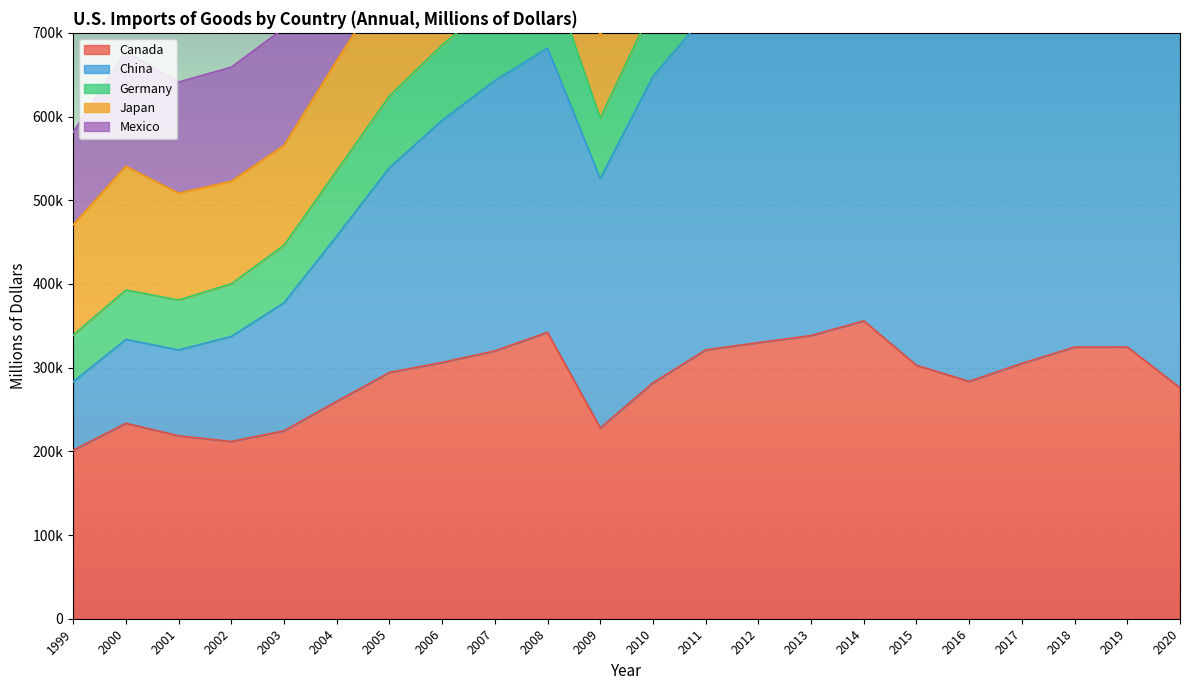

Rank the categories by Germany value from highest to lowest.

2018, 2019, 2014, 2017, 2015, 2013, 2012, 2016, 2020, 2011, 2008, 2007, 2010, 2006, 2005, 2009, 2004, 2003, 2000, 2002, 2001, 1999